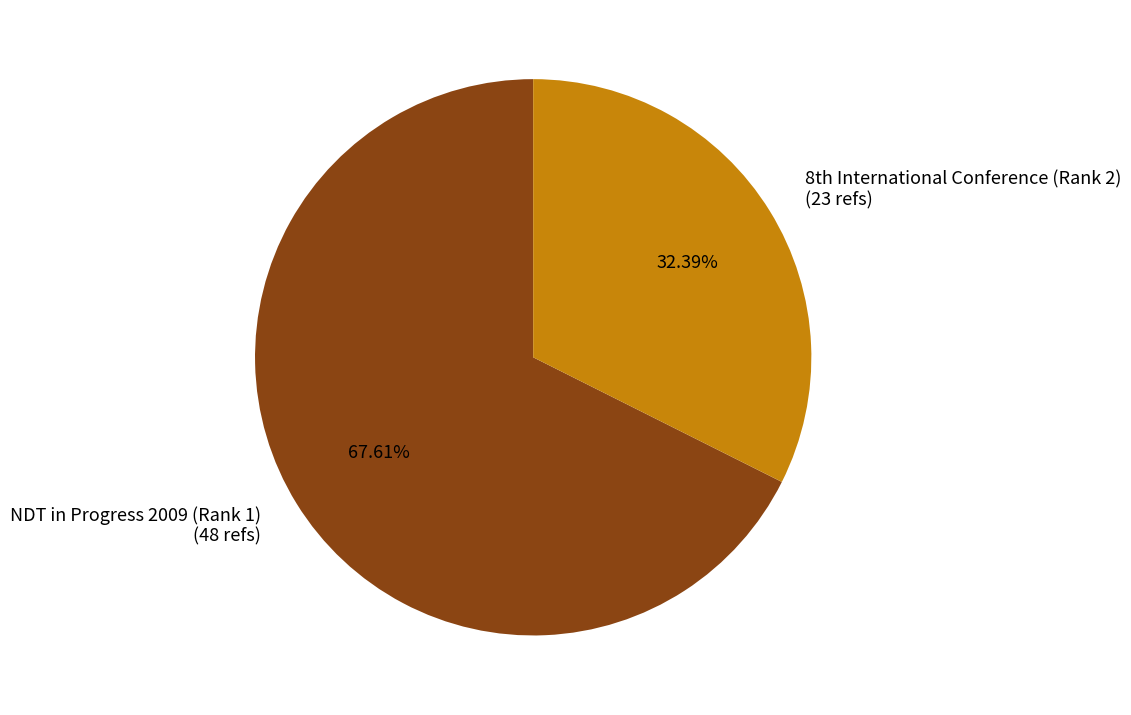

Is there any slice that represents more than half of the pie?

Yes